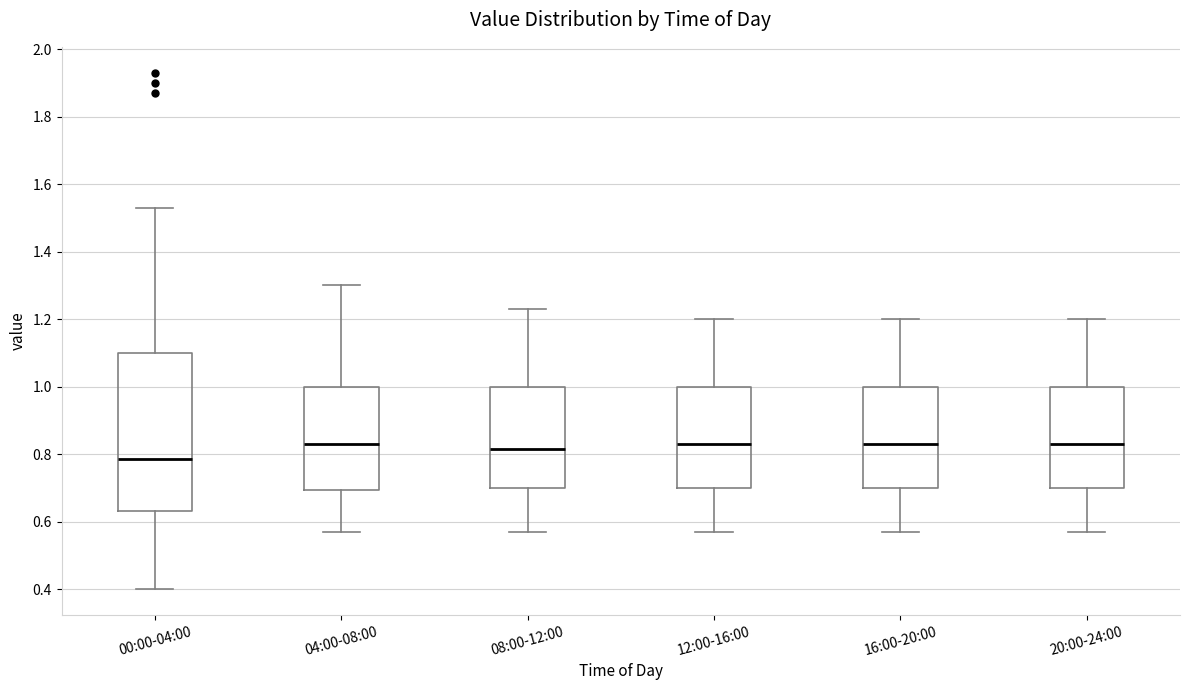

Reading left to right, read every box against the y-axis: the position of its median line, the range the box covers, and the ends of its whiskers. The values are not printed on the chart, so give them approximately, as read against the axis.

00:00-04:00: median 0.78, box 0.64 to 1.10, whiskers 0.40 to 1.54
04:00-08:00: median 0.84, box 0.70 to 1.00, whiskers 0.58 to 1.30
08:00-12:00: median 0.82, box 0.70 to 1.00, whiskers 0.58 to 1.24
12:00-16:00: median 0.84, box 0.70 to 1.00, whiskers 0.58 to 1.20
16:00-20:00: median 0.84, box 0.70 to 1.00, whiskers 0.58 to 1.20
20:00-24:00: median 0.84, box 0.70 to 1.00, whiskers 0.58 to 1.20